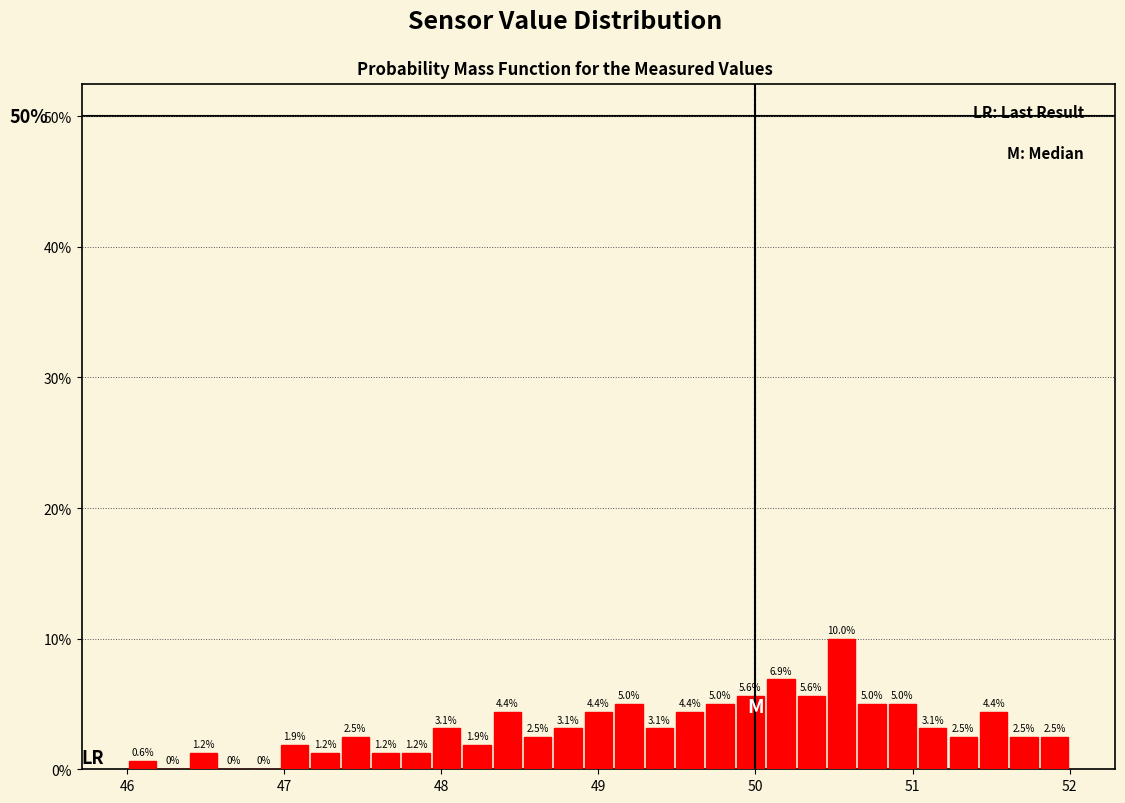

Around what value on the x-axis is the tallest bar? Give the approximate position of its centre, as read against the axis.

50.5